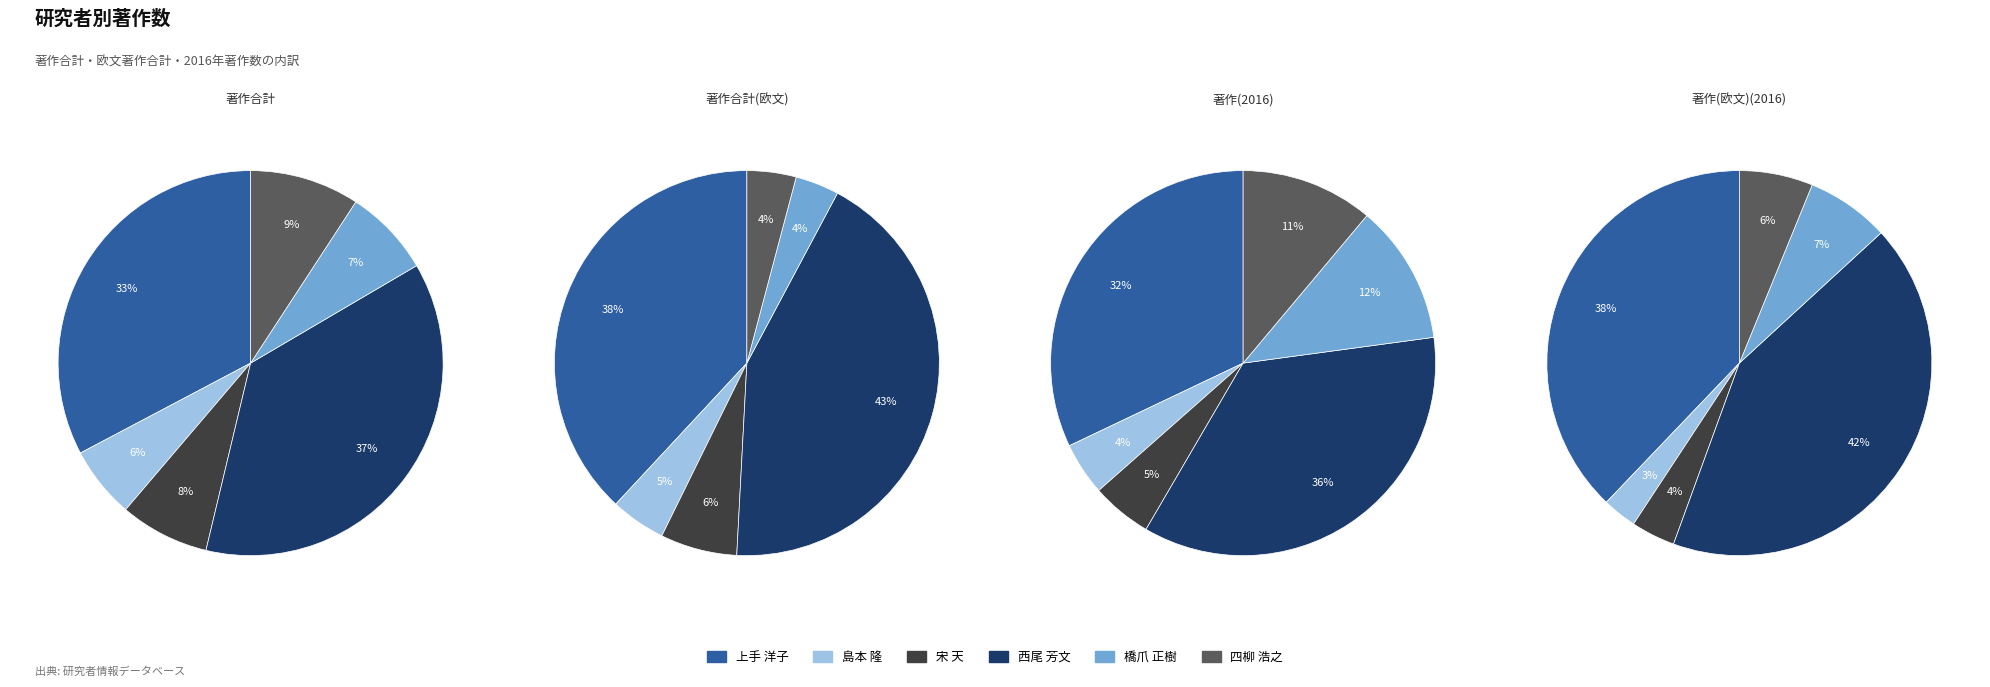

Count the number of slices in the pie.

6